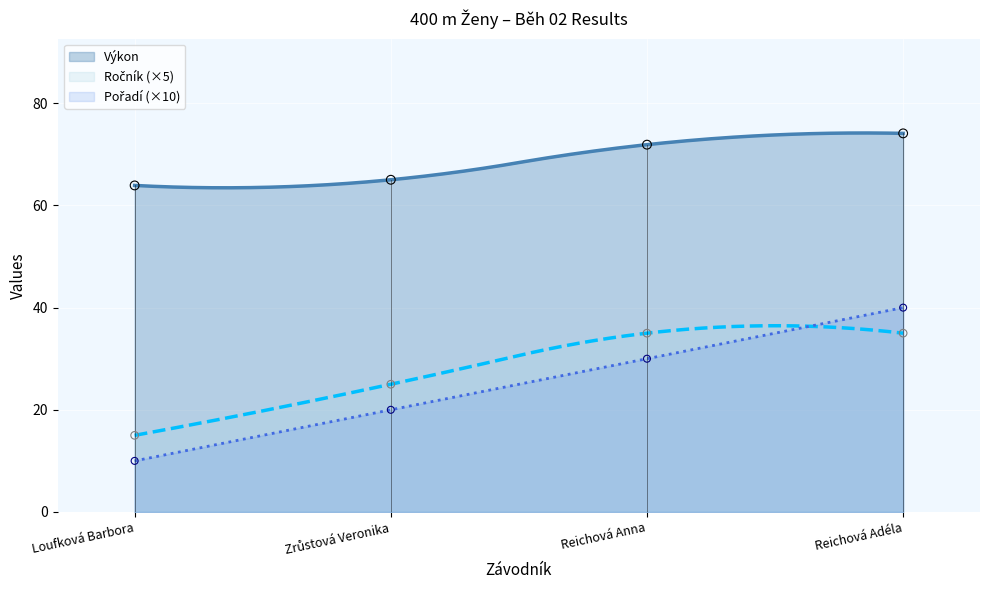

Is the value of Ročník at Reichová Anna greater than the value of Výkon at Reichová Anna?

No